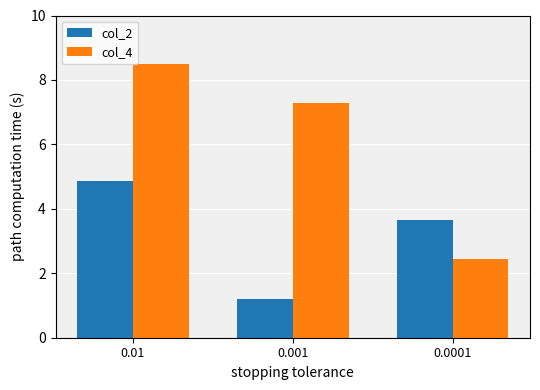

What is the difference between the highest and lowest values at 0.001?

6.1